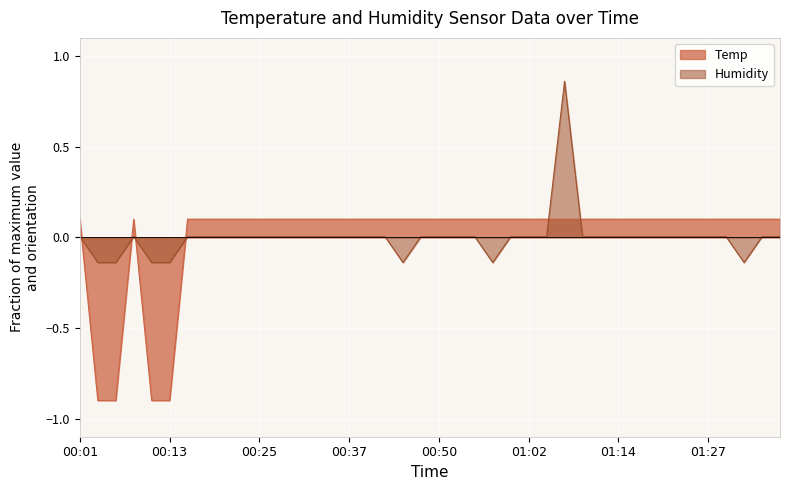

Rank the series by their maximum value, from lowest to highest.

Temp, Humidity